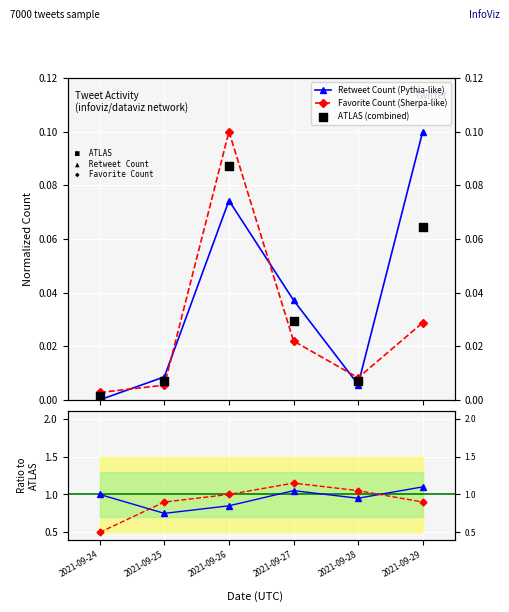

Which series contains the highest Y value?

Favorite Count ratio